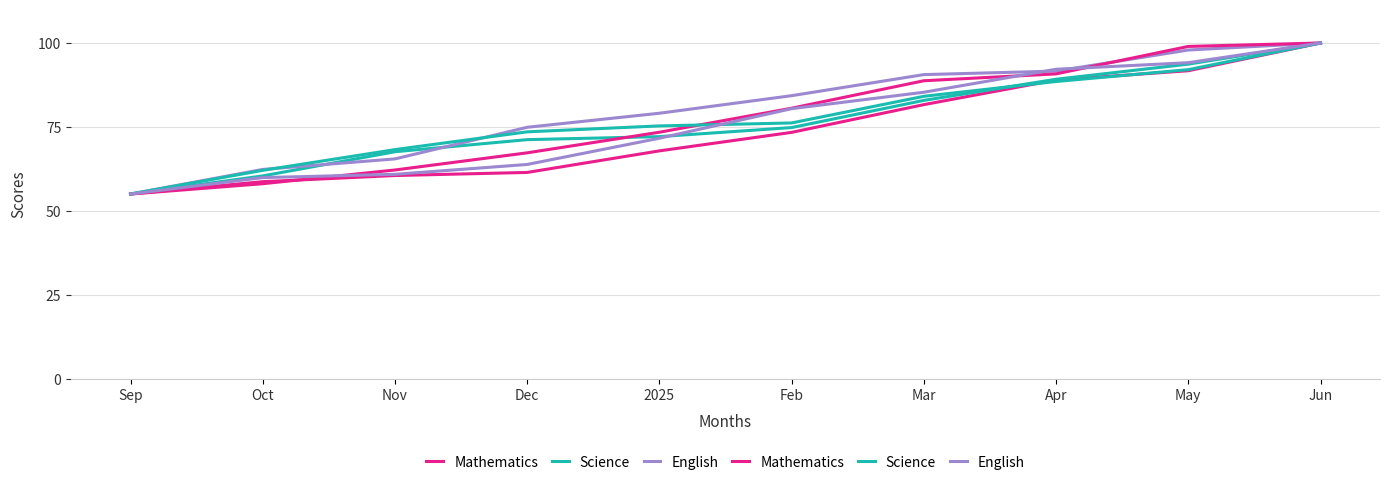

The English series shows 59.9 at Oct. True or false?

True